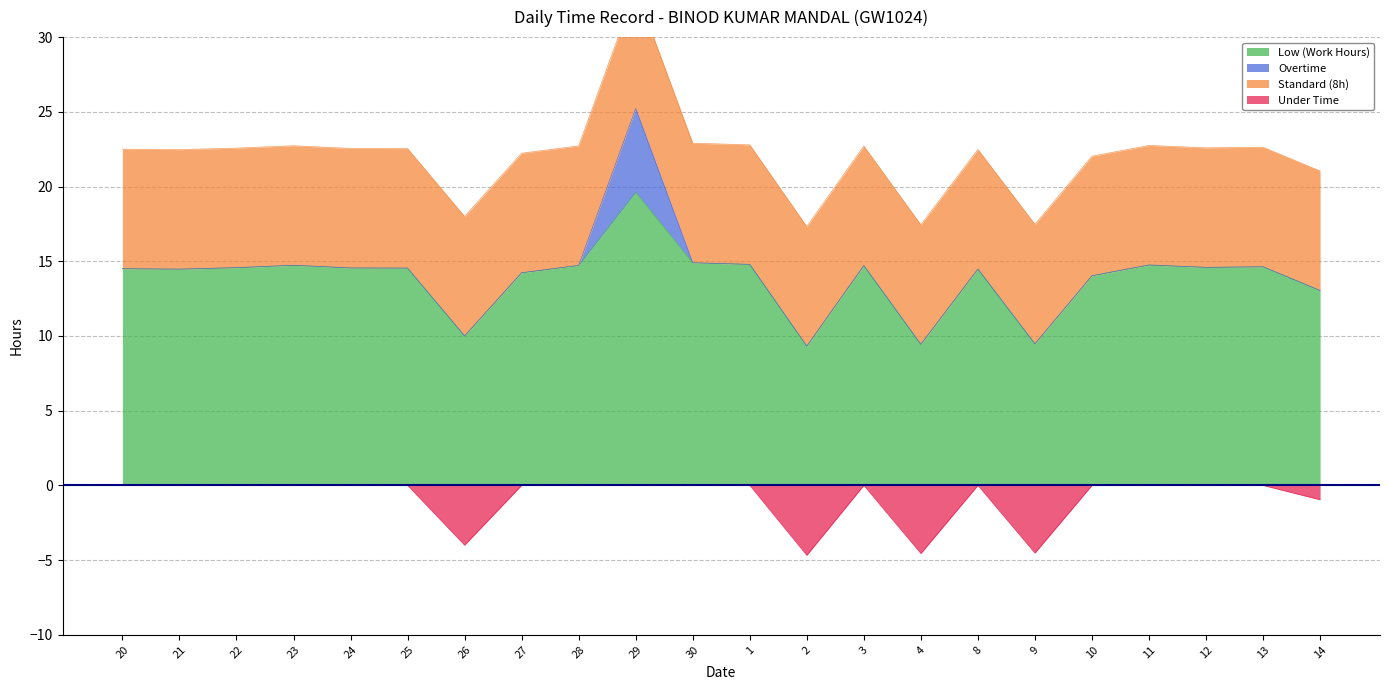

What is the label of the 9th point from the left?

28